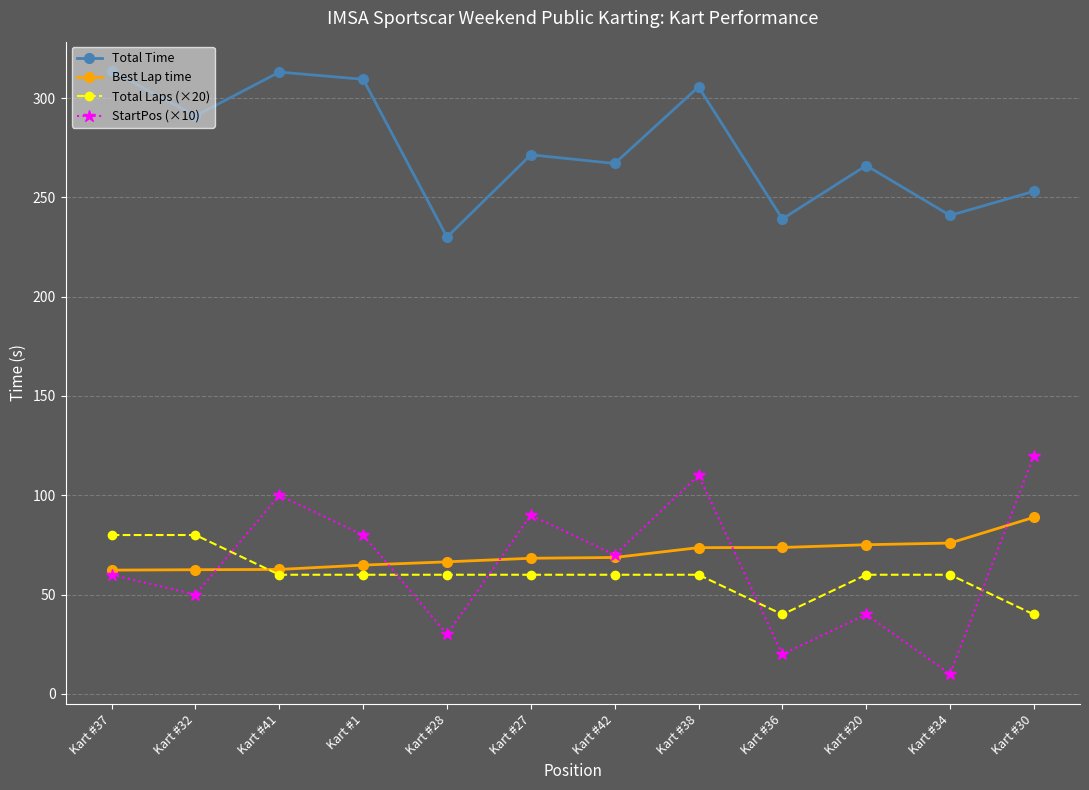

What is the average value of the Total Laps (×20) series?

60.0